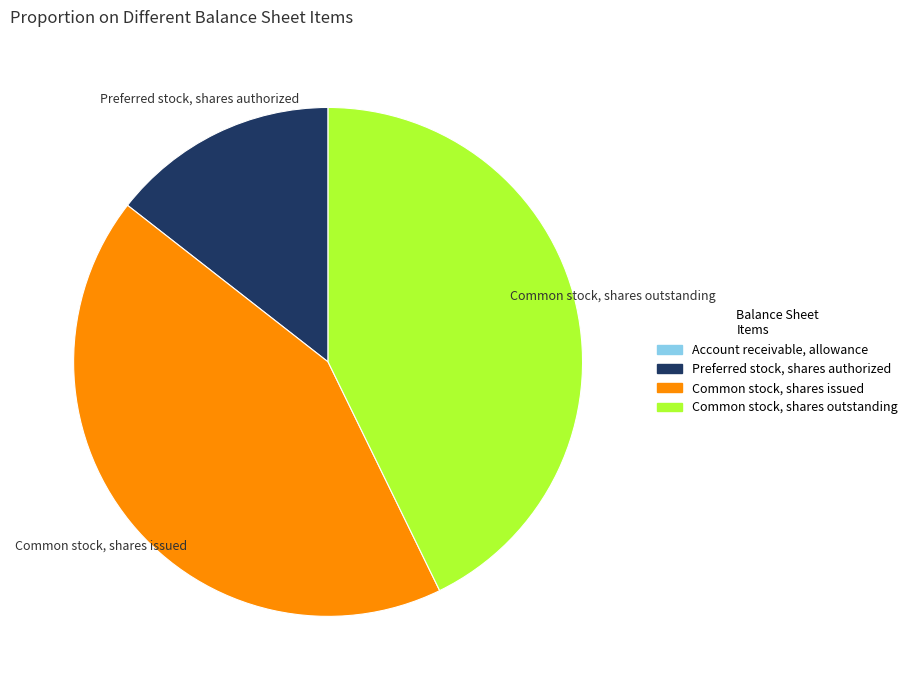

Is there any slice that represents more than half of the pie?

No